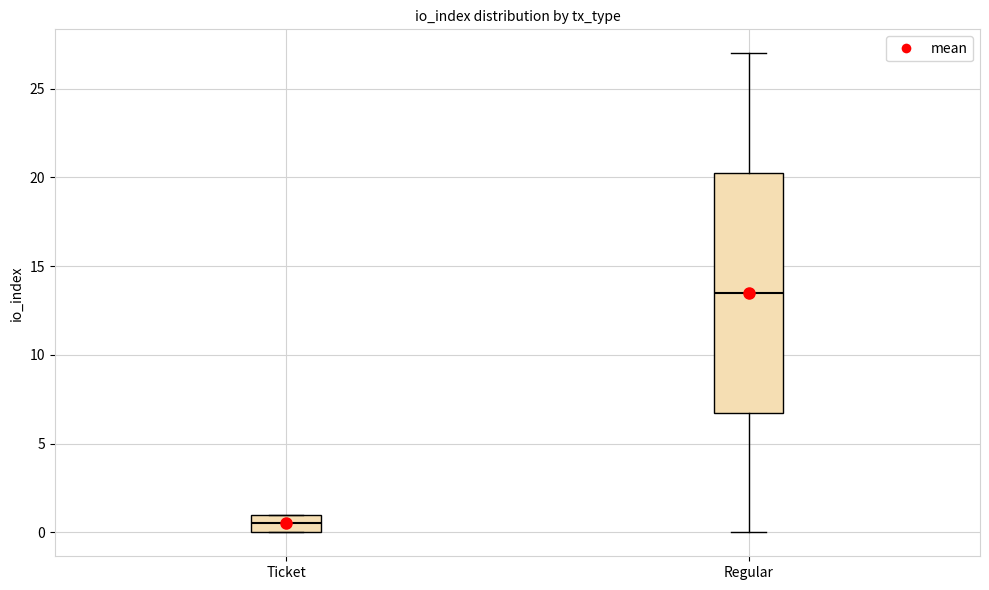

Reading left to right, transcribe this box plot: for each box, give where its median line is, the range the box spans, and where its two whiskers end, as read against the y-axis. The values are not printed on the chart, so give them approximately, as read against the axis.

Ticket: median 0.5, box 0.0 to 1.0, whiskers 0.0 to 1.0
Regular: median 13.5, box 7.0 to 20.5, whiskers 0.0 to 27.0